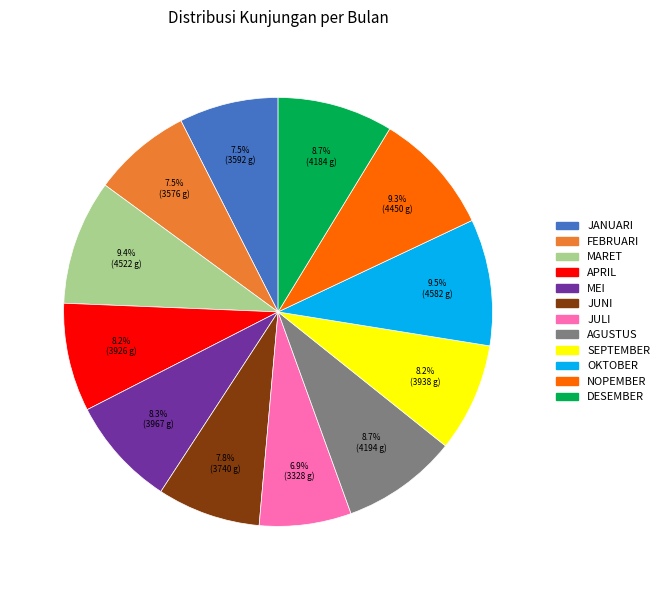

To the nearest percent, what is the average slice percentage?

8%